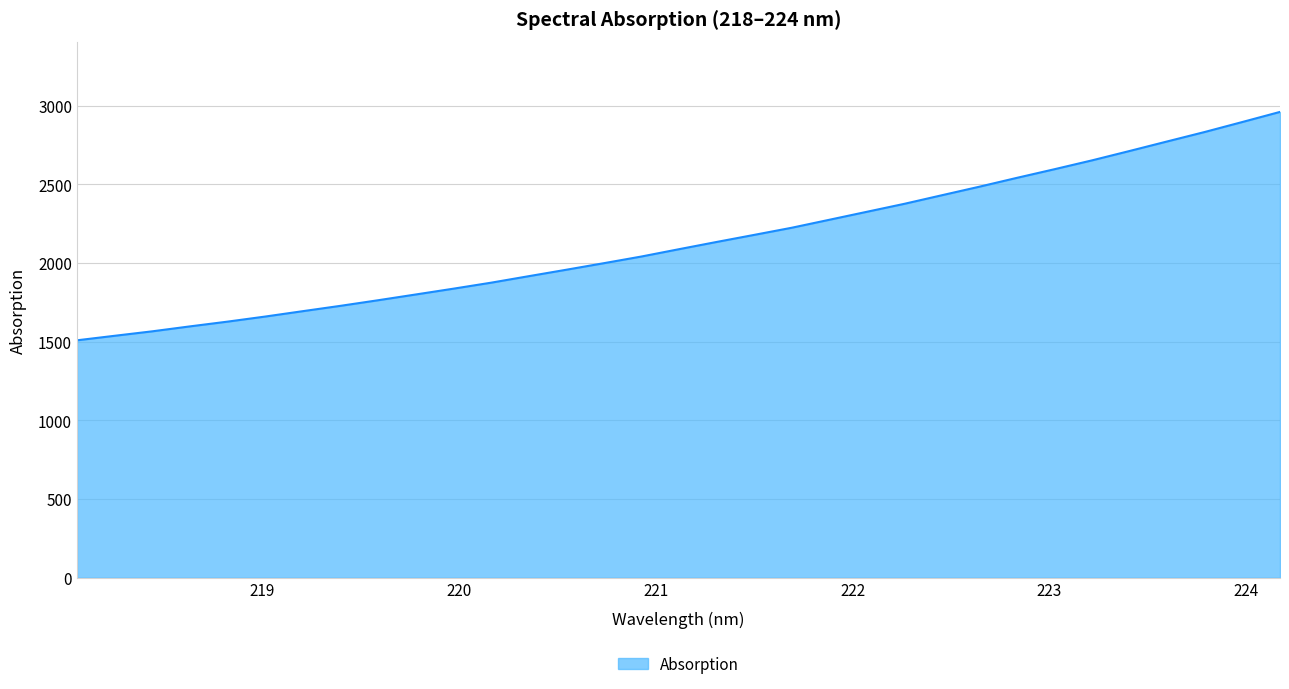

What is the difference between the second highest and second lowest values?

1358.9